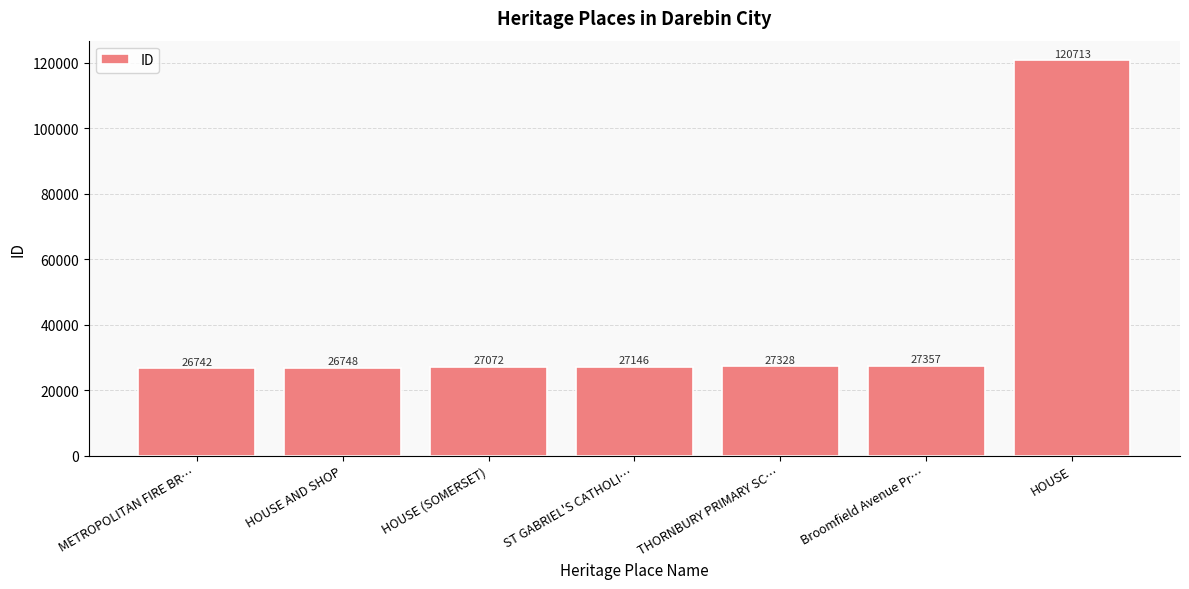

What is the label of the 1st bar from the right?

HOUSE